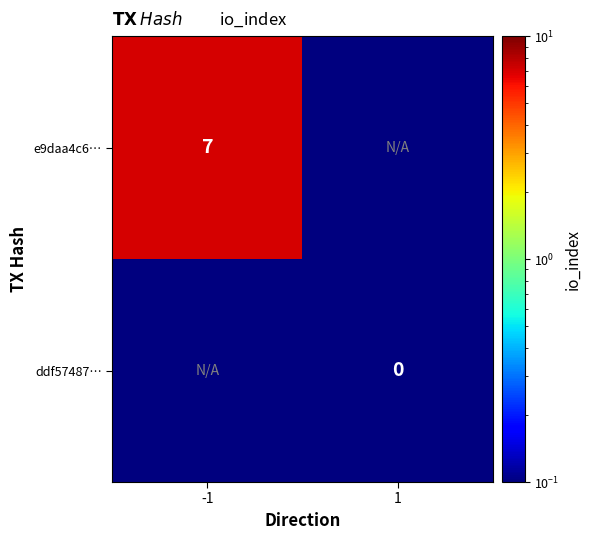

Is the value of ddf57487… at 1 greater than the value of e9daa4c6… at -1?

No